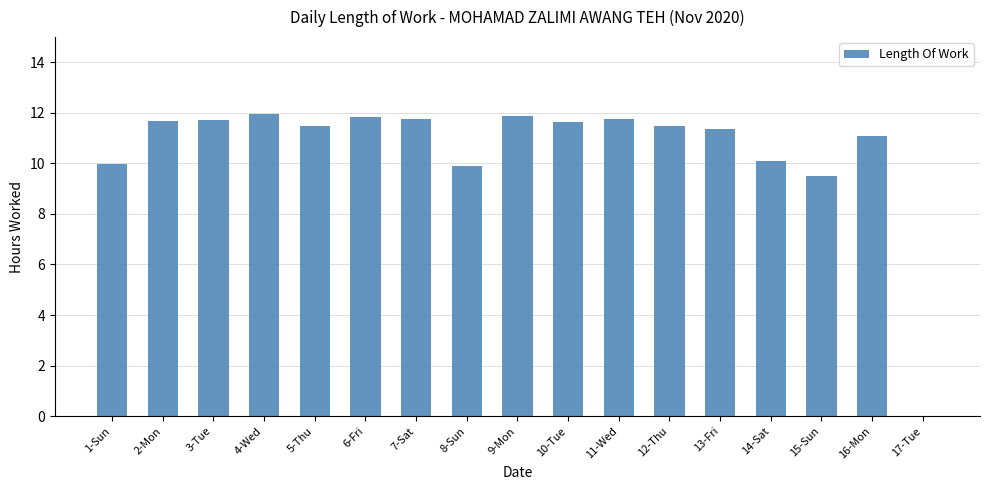

What is the sum of all values?

179.1